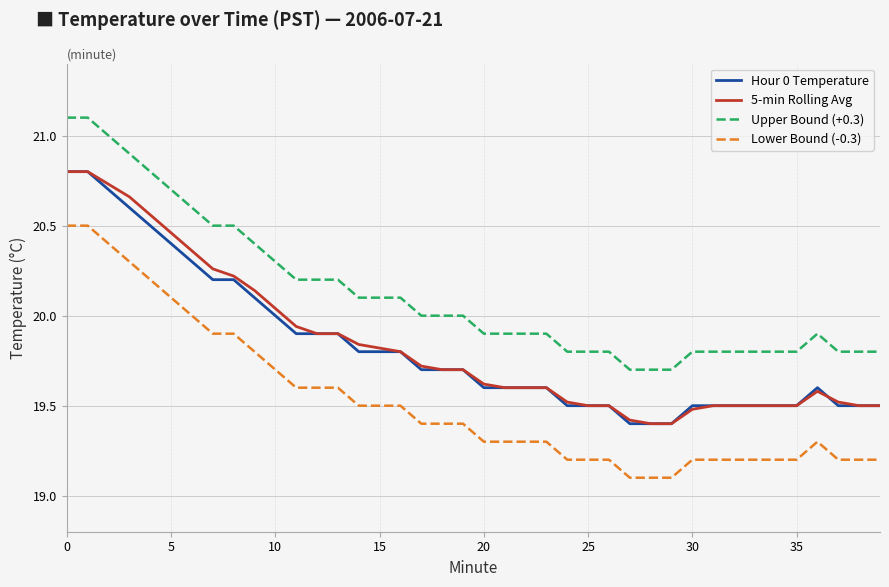

True or false: Hour 0 Temperature and Upper Bound (+0.3) intersect in this chart.

False